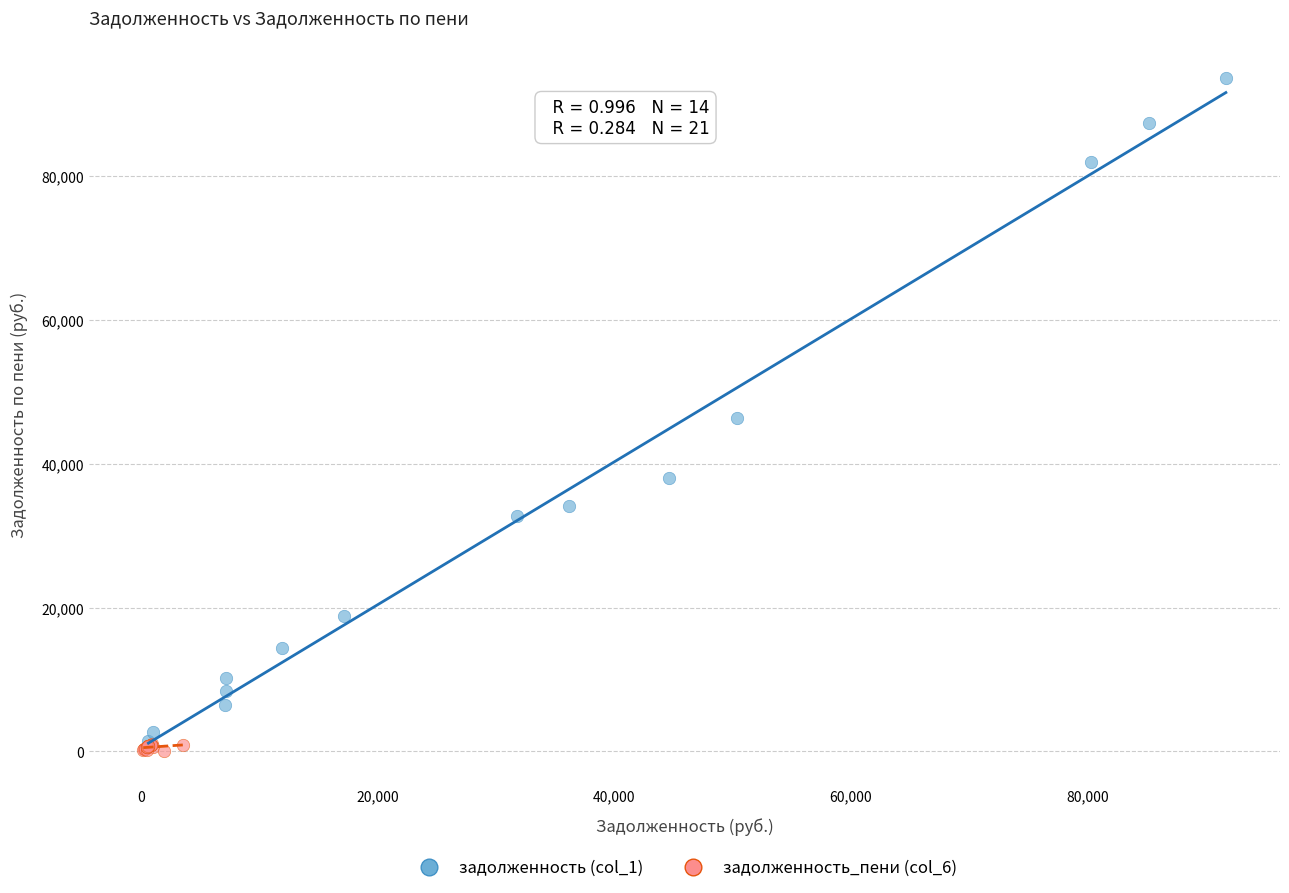

Which series reaches the minimum Y coordinate?

задолженность_пени (col_6)